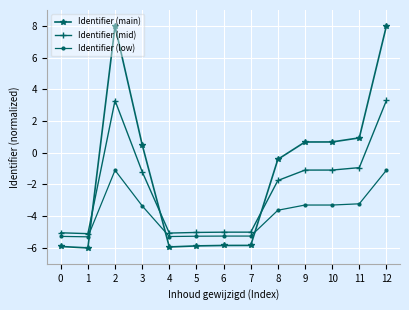

Which series has the widest spread of values?

Identifier (main)